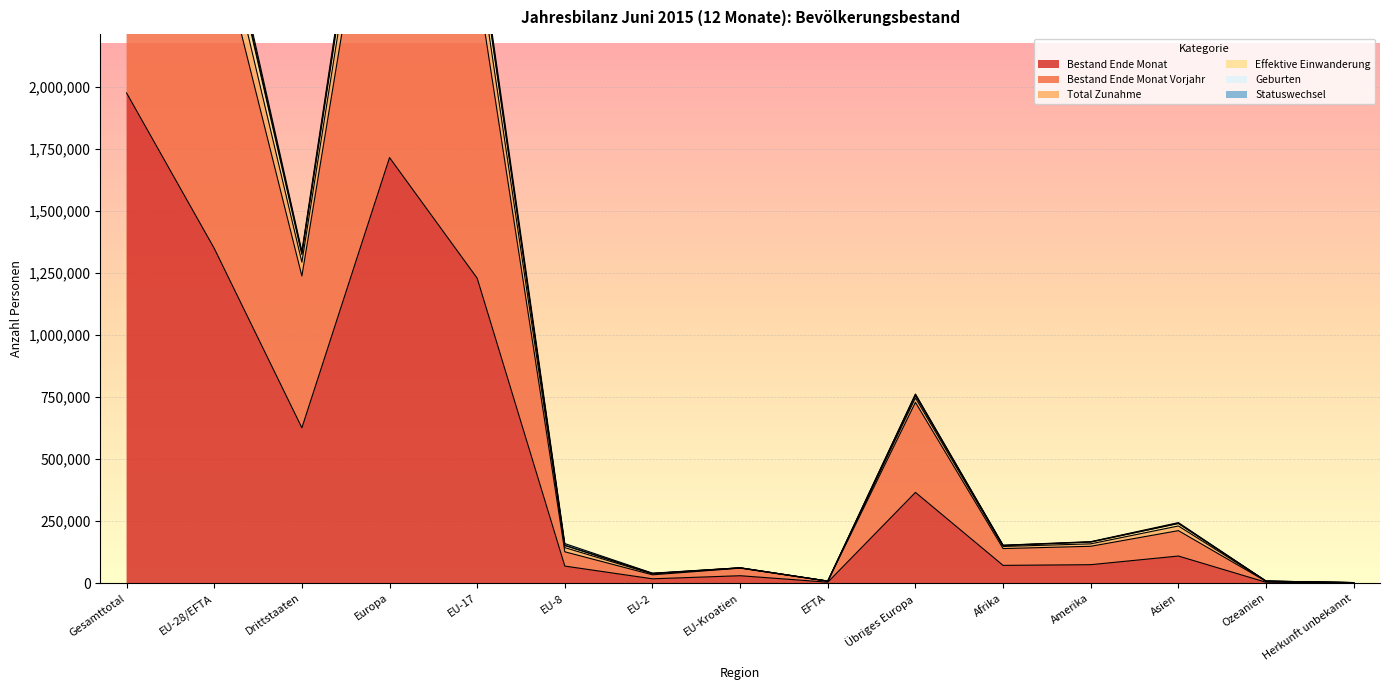

Does the chart display data point markers on the line(s)?

No